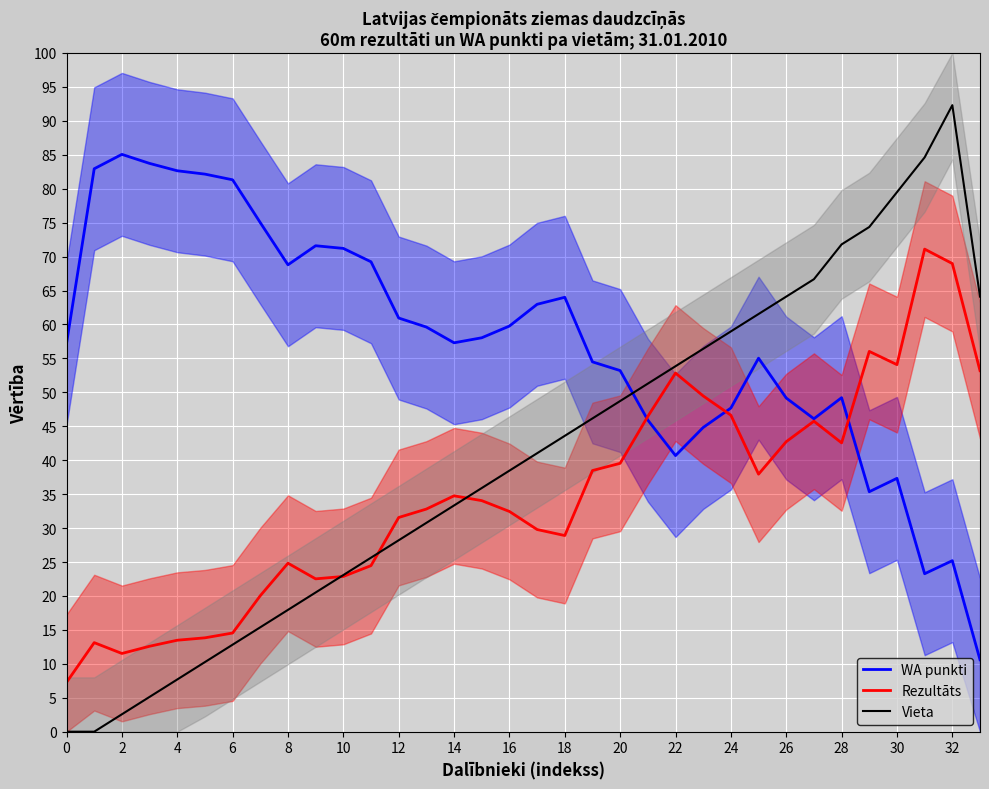

Where does the Rezultāts series first go above 34?

14